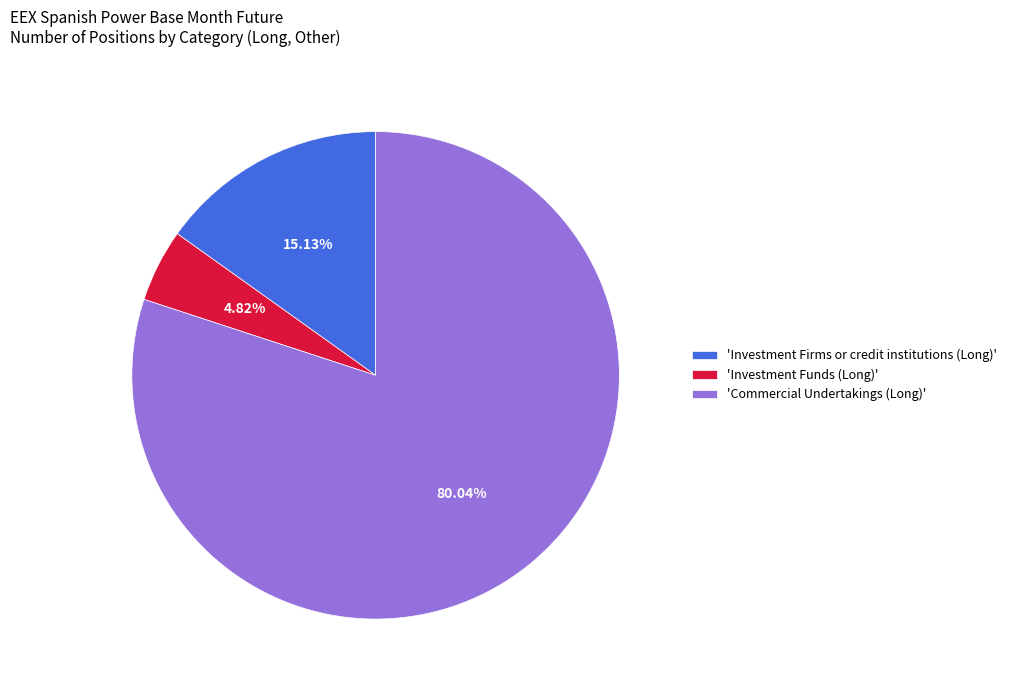

Approximately how many times larger is the value at 'Commercial Undertakings (Long)' compared to 'Investment Firms or credit institutions (Long)'?

5.3